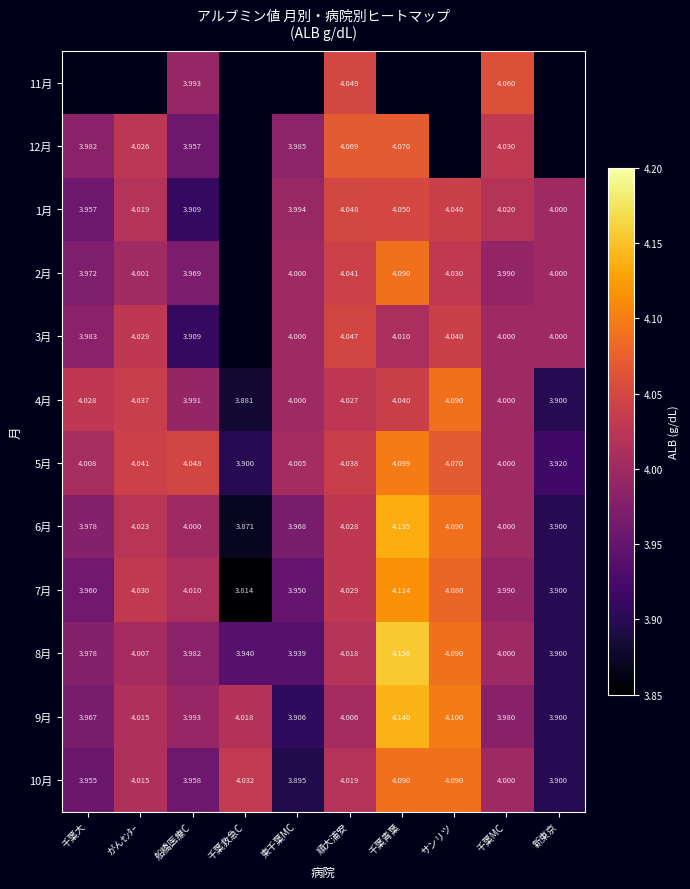

At which category is the sum across all series the highest?

順大浦安